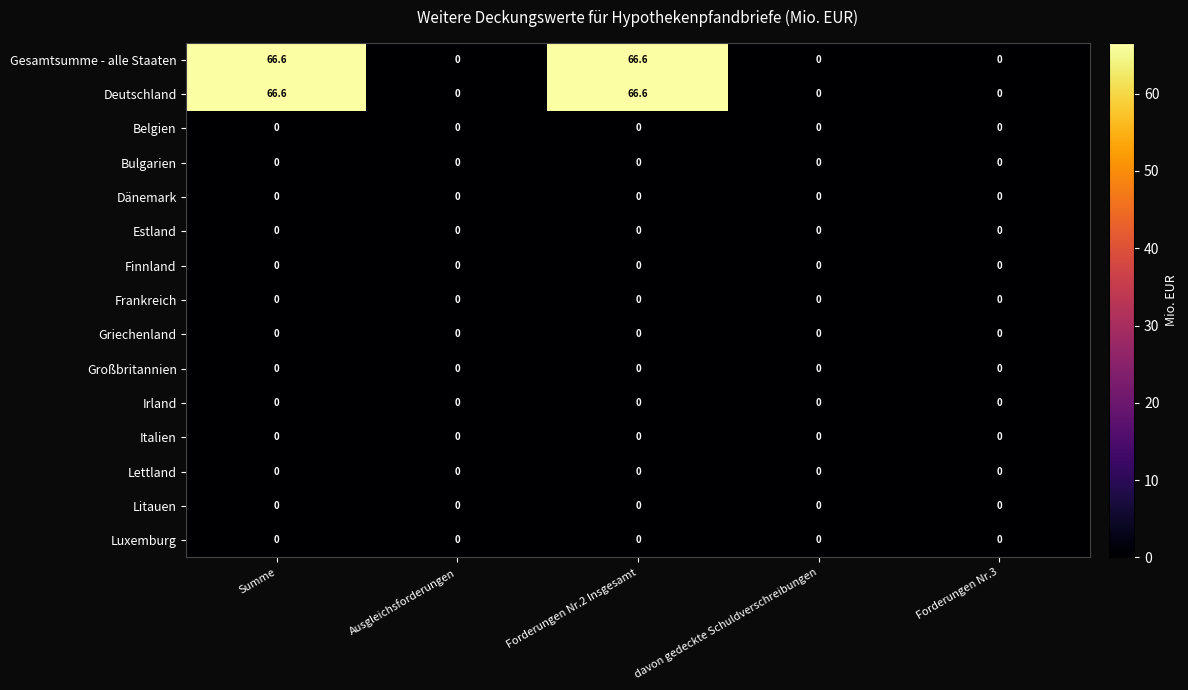

What is the maximum value shown in the chart?

66.6